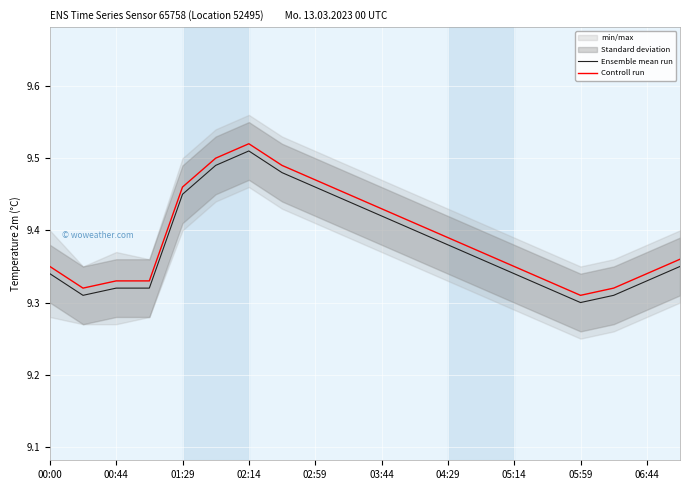

The value of Controll run at 02:14 is 3.7. True or false?

False